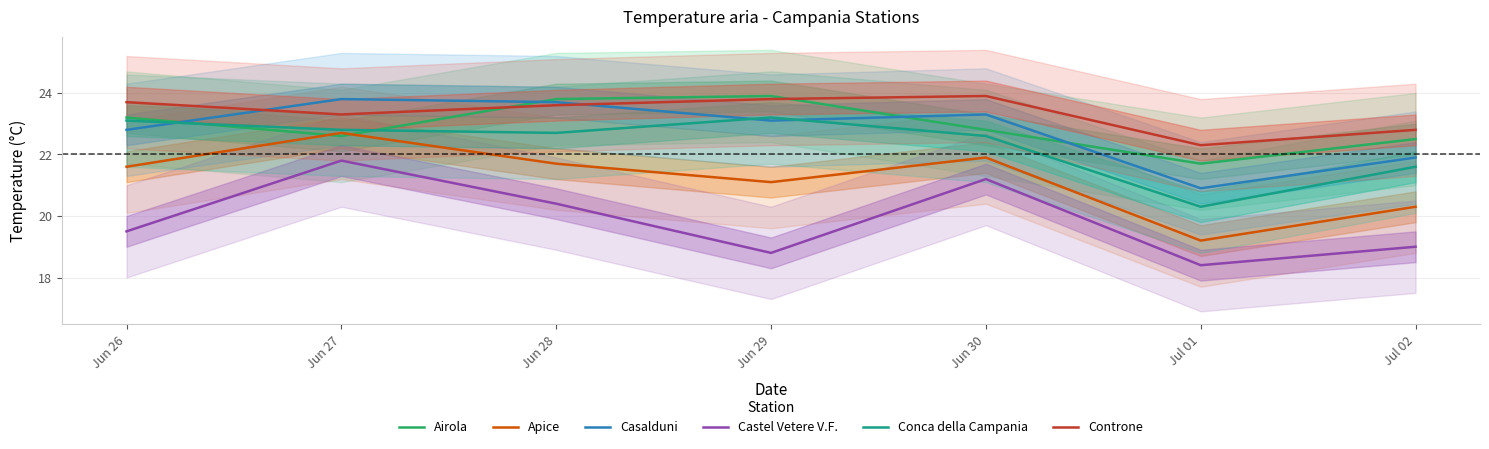

Reading left to right, transcribe all the data shown in this chart.

Airola: 23.2	22.6	23.8	23.9	22.8	21.7	22.5
Apice: 21.6	22.7	21.7	21.1	21.9	19.2	20.3
Casalduni: 22.8	23.8	23.7	23.1	23.3	20.9	21.9
Castel Vetere V.F.: 19.5	21.8	20.4	18.8	21.2	18.4	19.0
Conca della Campania: 23.1	22.8	22.7	23.2	22.6	20.3	21.6
Controne: 23.7	23.3	23.6	23.8	23.9	22.3	22.8